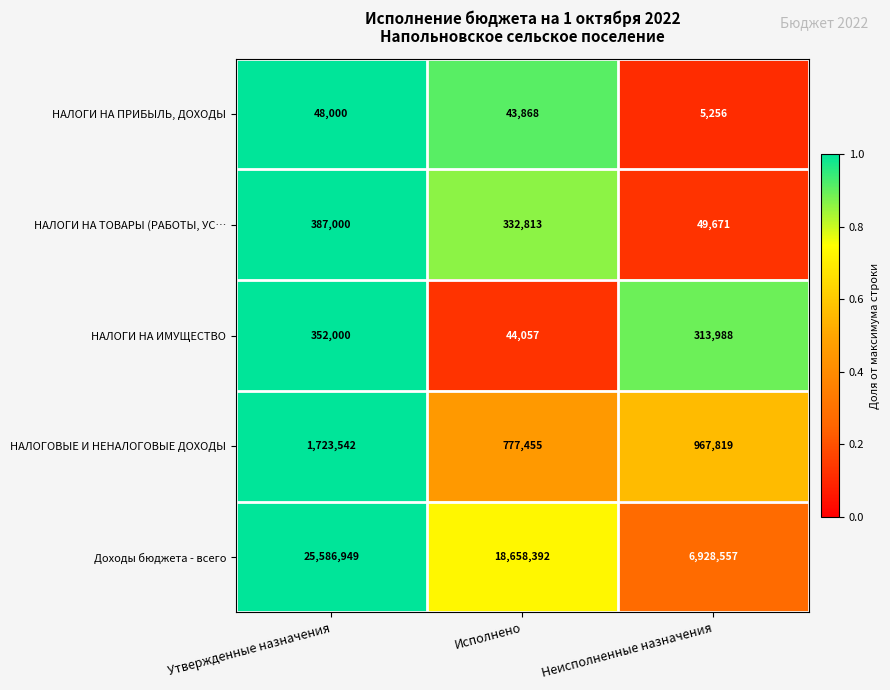

At which category is the sum across all series the highest?

Утвержденные назначения